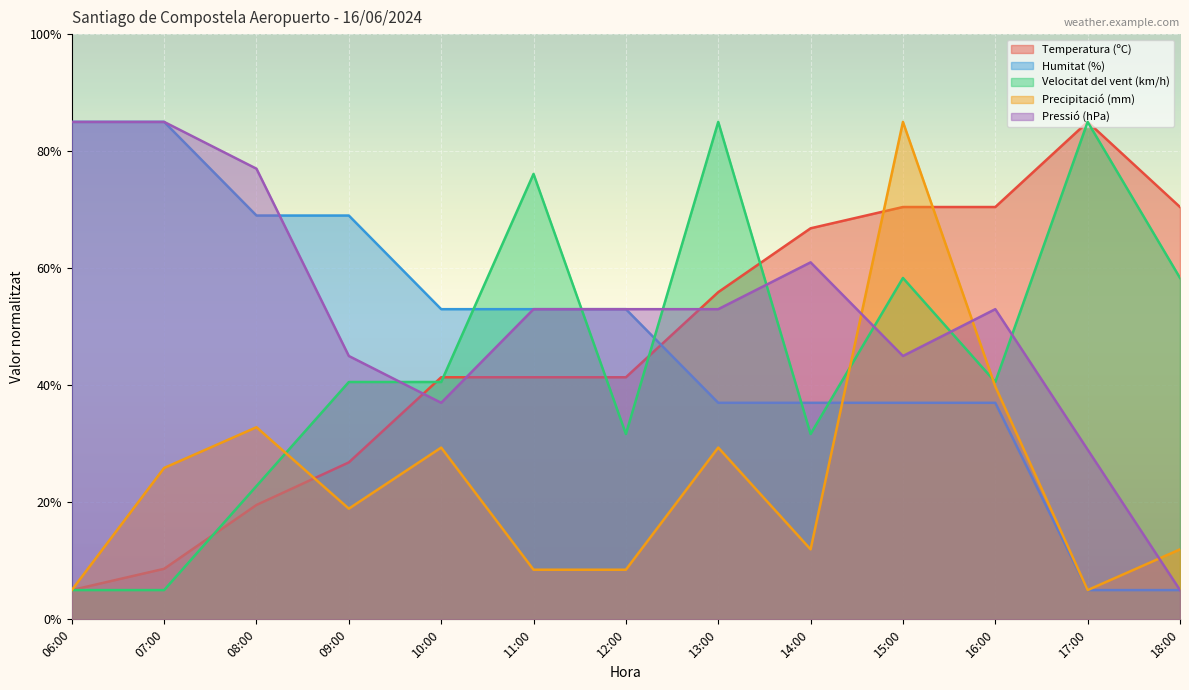

The value of Temperatura (ºC) at 09:00 is 47.8. True or false?

False